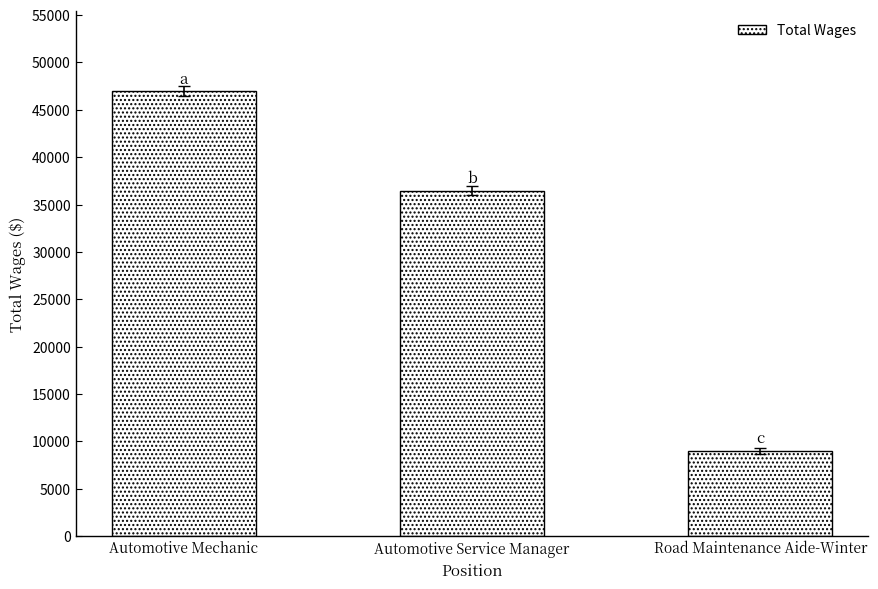

What is the label of the 2nd bar from the left?

Automotive Service Manager